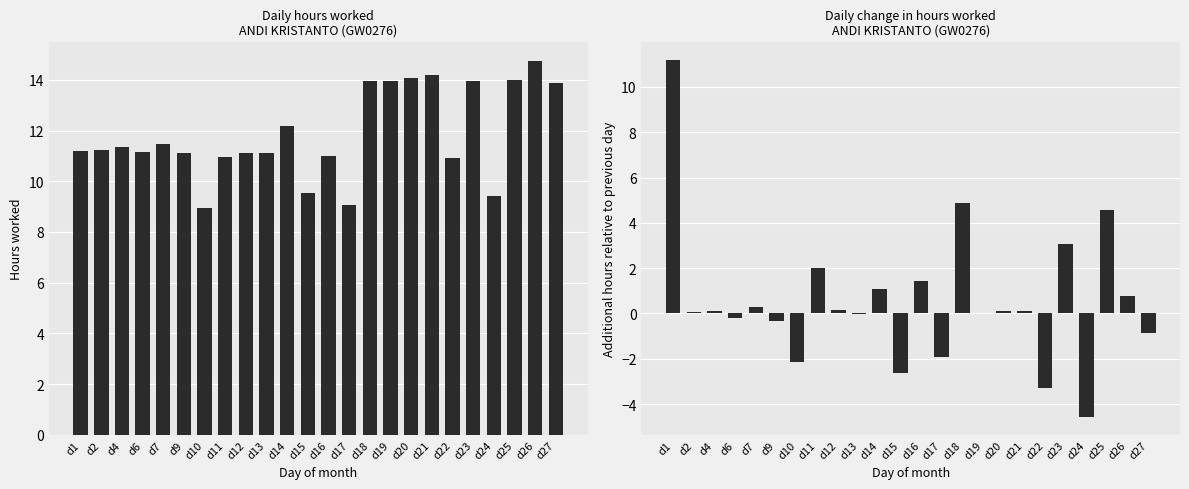

How many bars are there in total?

48